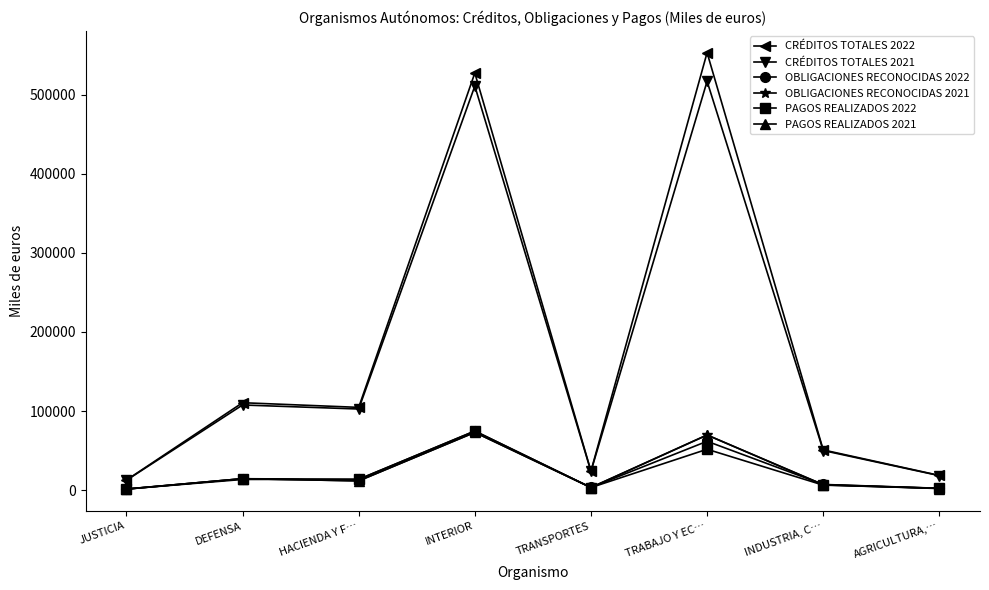

What is the maximum value shown in the chart?

553281